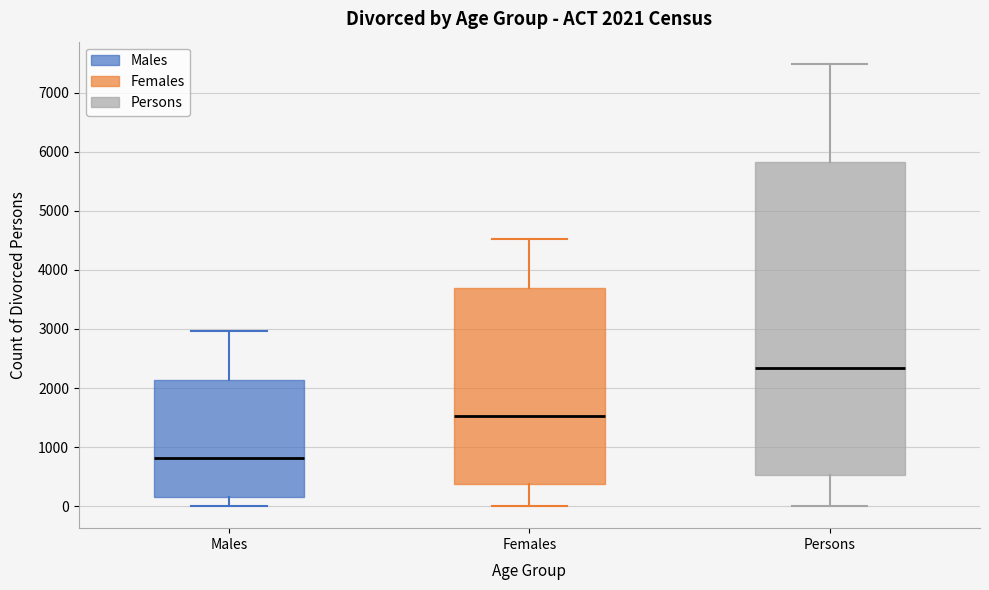

Which box has the highest median line?

Persons